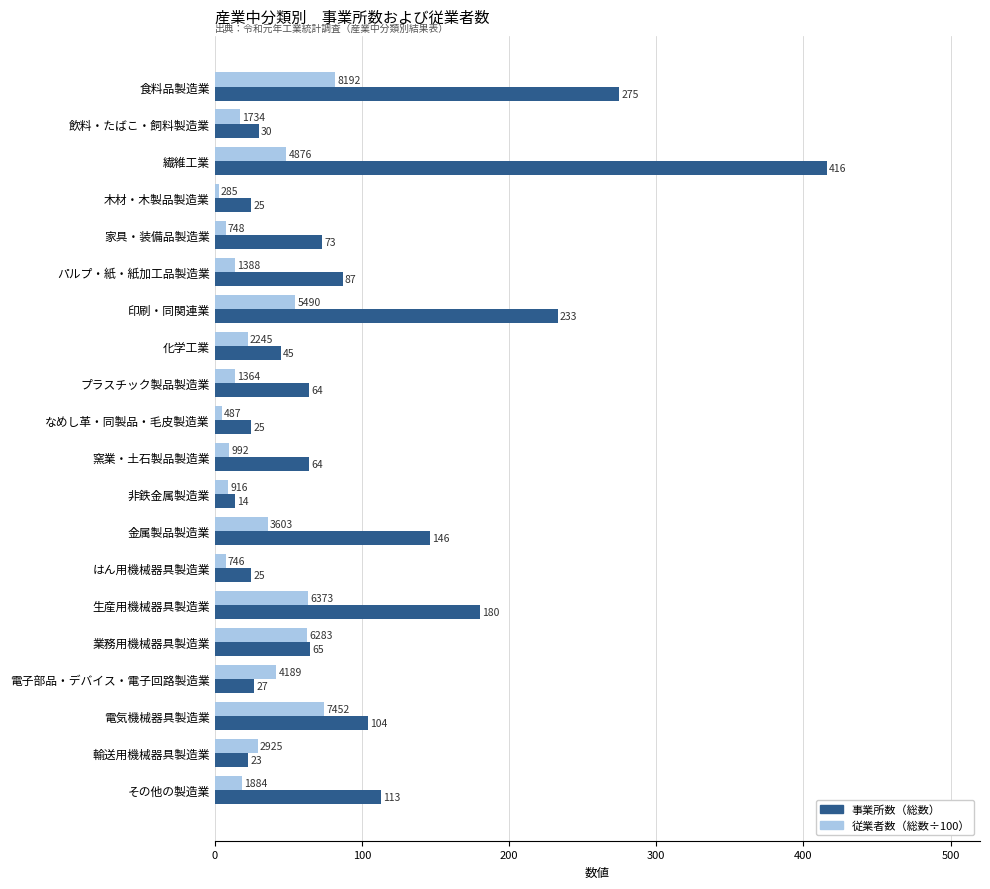

How many values in the 従業者数（総数÷100） series are below 22?

10